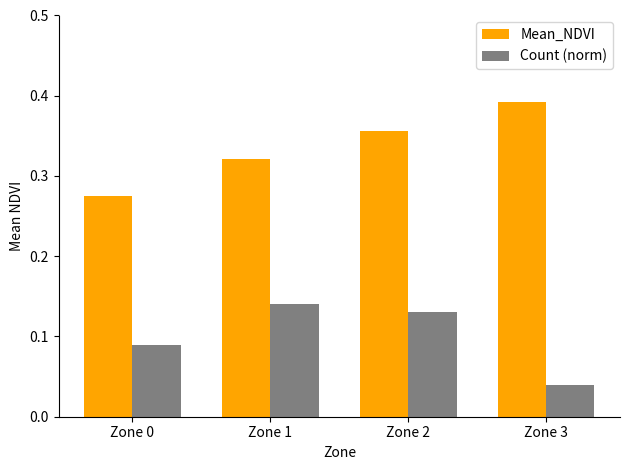

What is the sum of the Mean_NDVI values at Zone 2 and Zone 0?

0.6